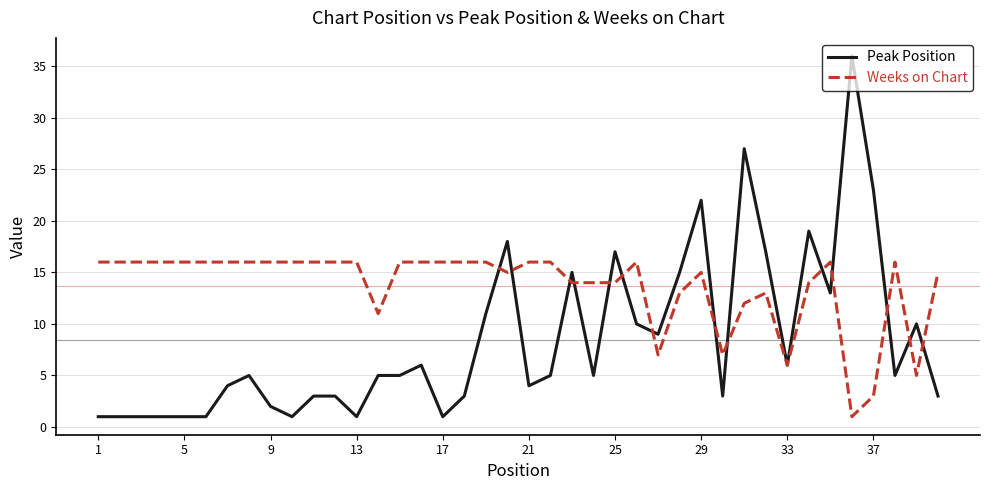

Which series has the largest range (max minus min)?

Peak Position